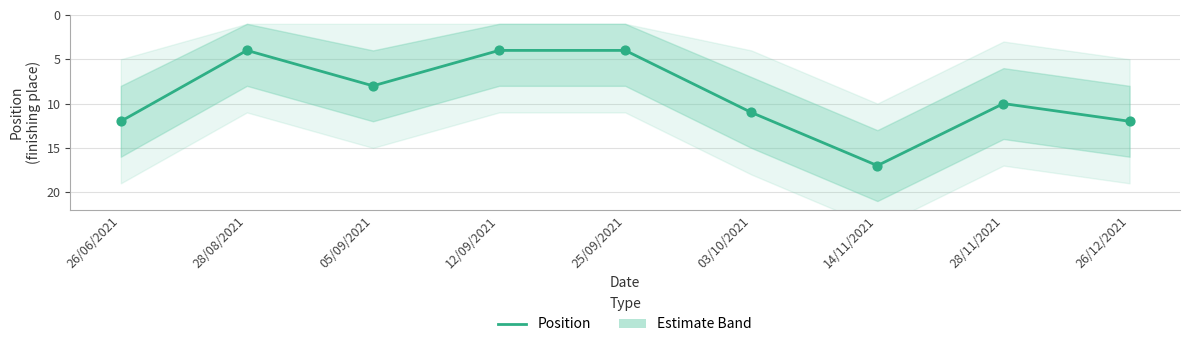

Between 14/11/2021 and 03/10/2021, which is larger?

14/11/2021